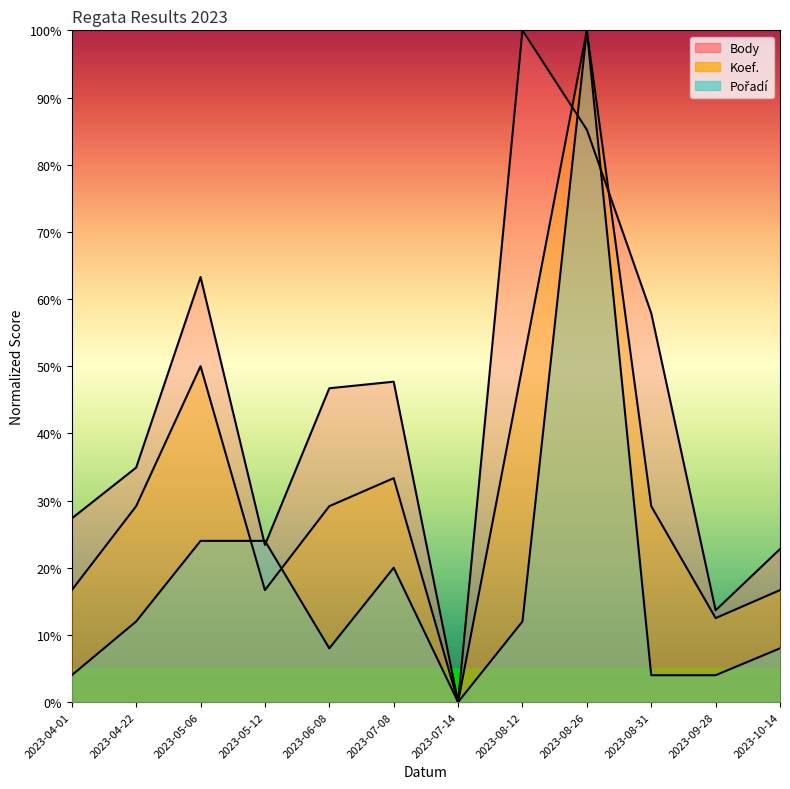

Is the value of Pořadí at 2023-08-31 greater than the value of Body at 2023-08-31?

No